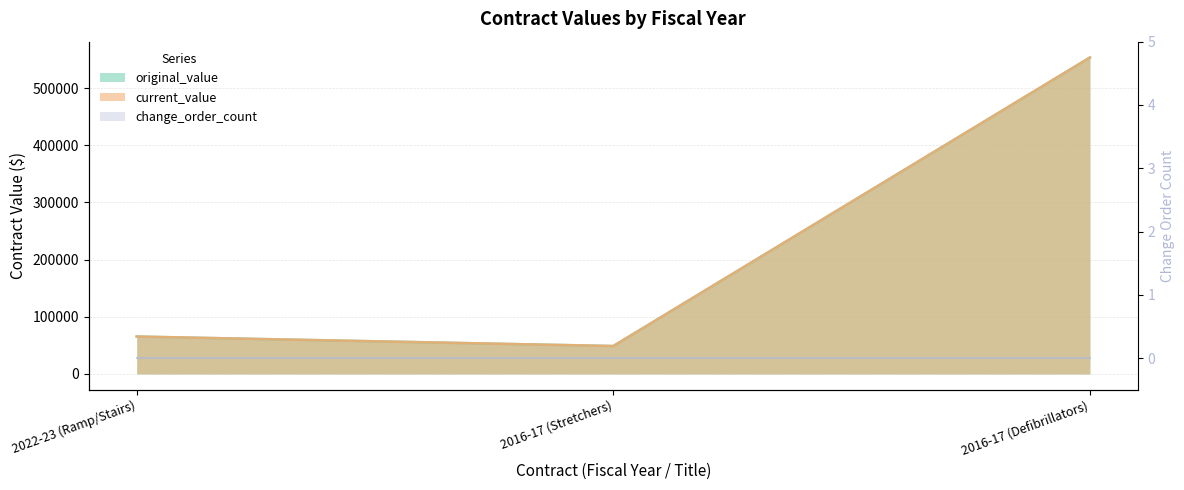

How many data points in current_value are above 65495?

1